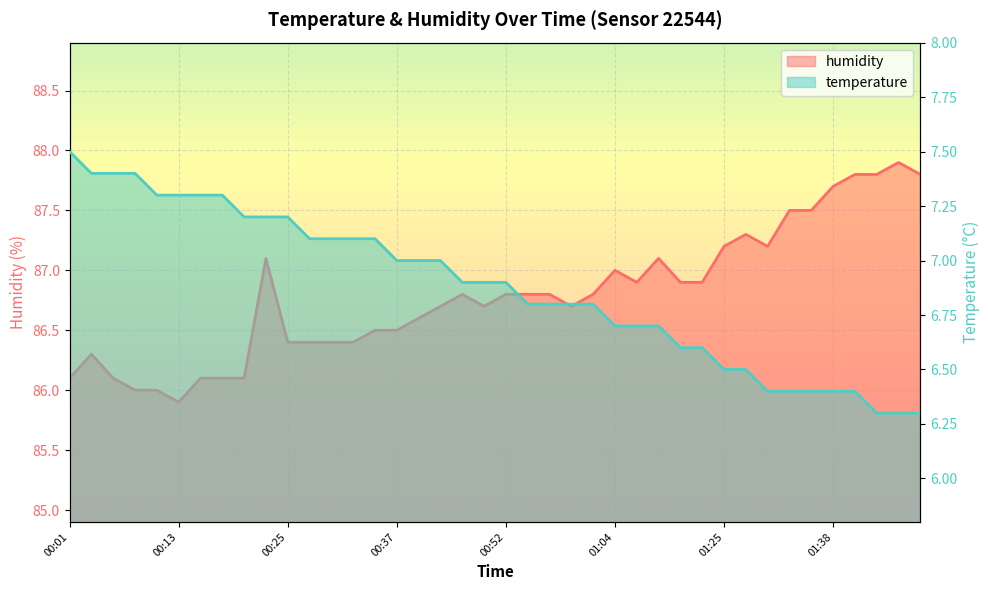

How many interior local peaks does the humidity series have?

7